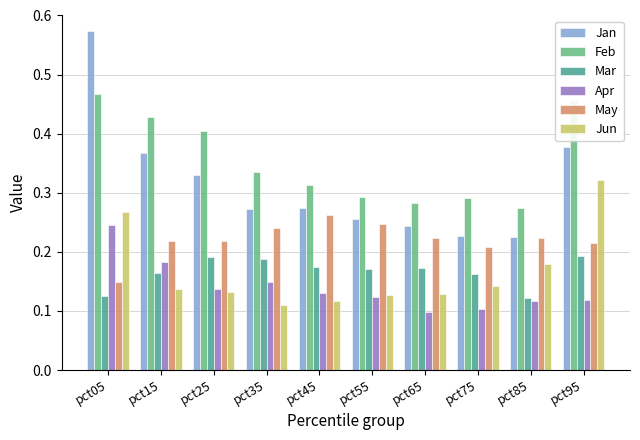

What is the sum of the Feb values at pct05 and pct25?

0.9